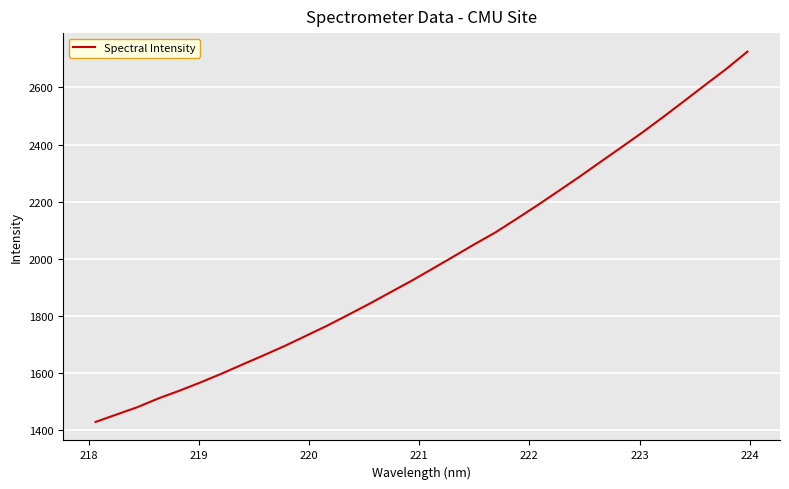

What is the difference between the maximum and minimum values?

1296.1